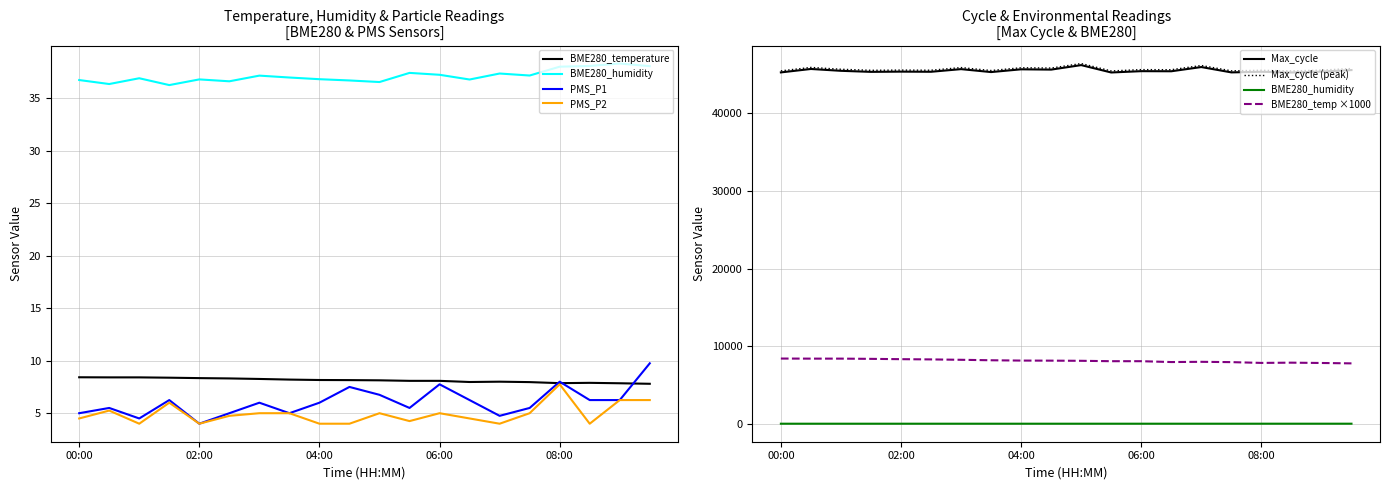

What is the maximum value for PMS_P2?

7.8